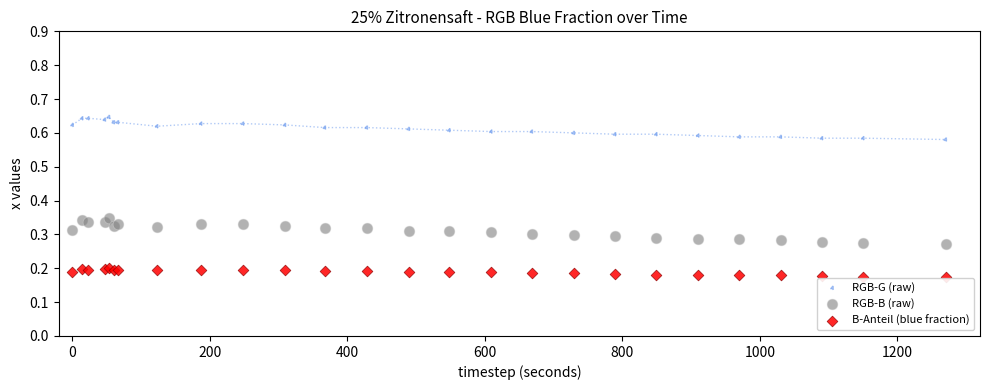

Which series reaches the maximum Y coordinate?

RGB-G (raw)